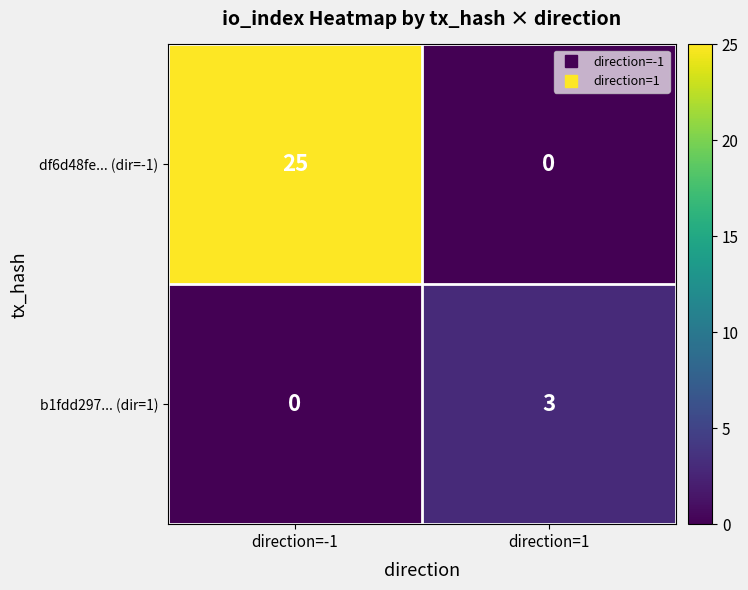

What is the spread (max minus min) of values at direction=1?

3